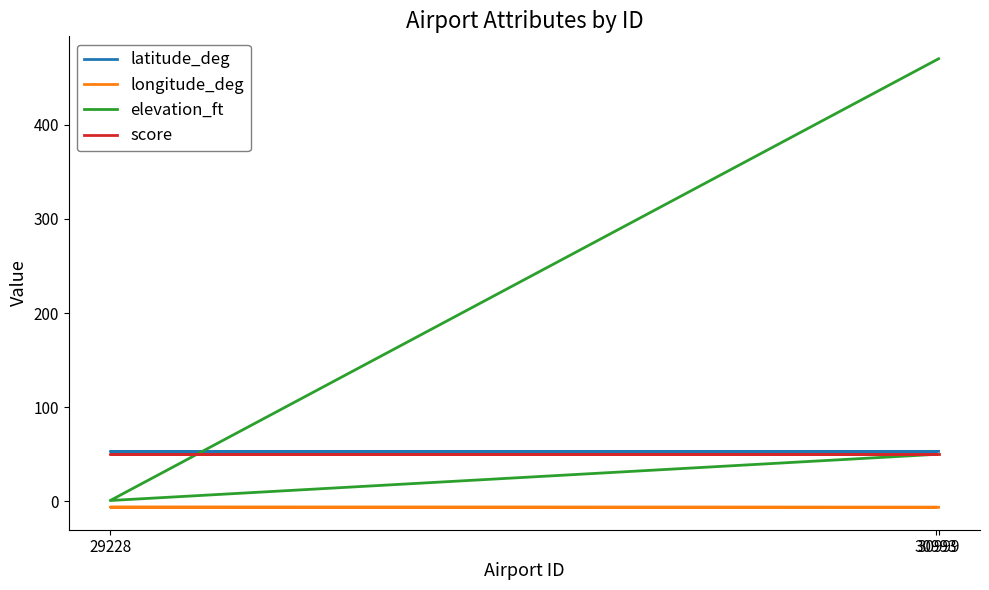

What are all the series names shown in the legend?

latitude_deg, longitude_deg, elevation_ft, score